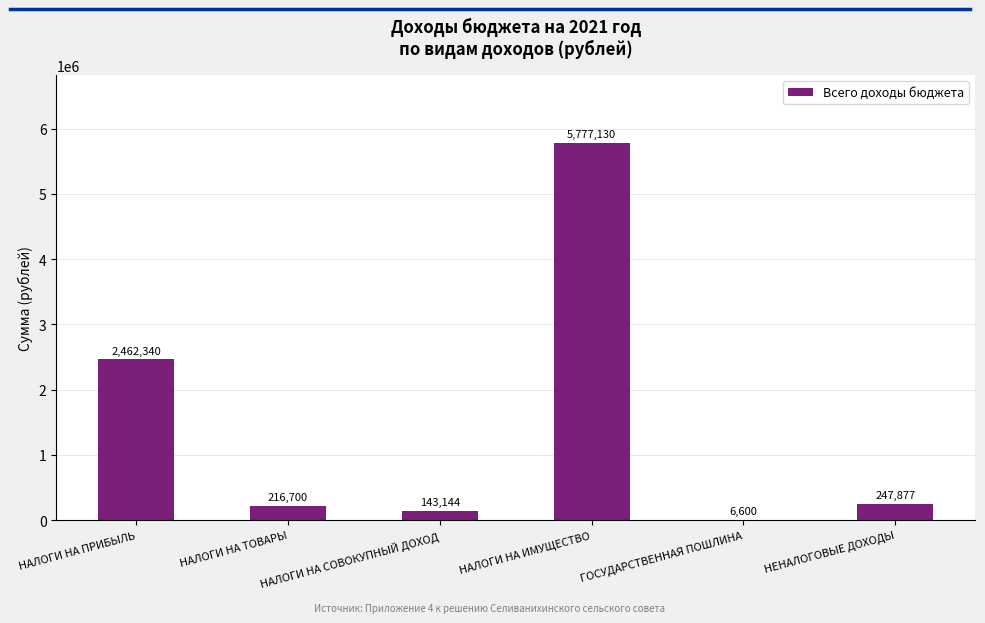

What is the sum of all values?

8853791